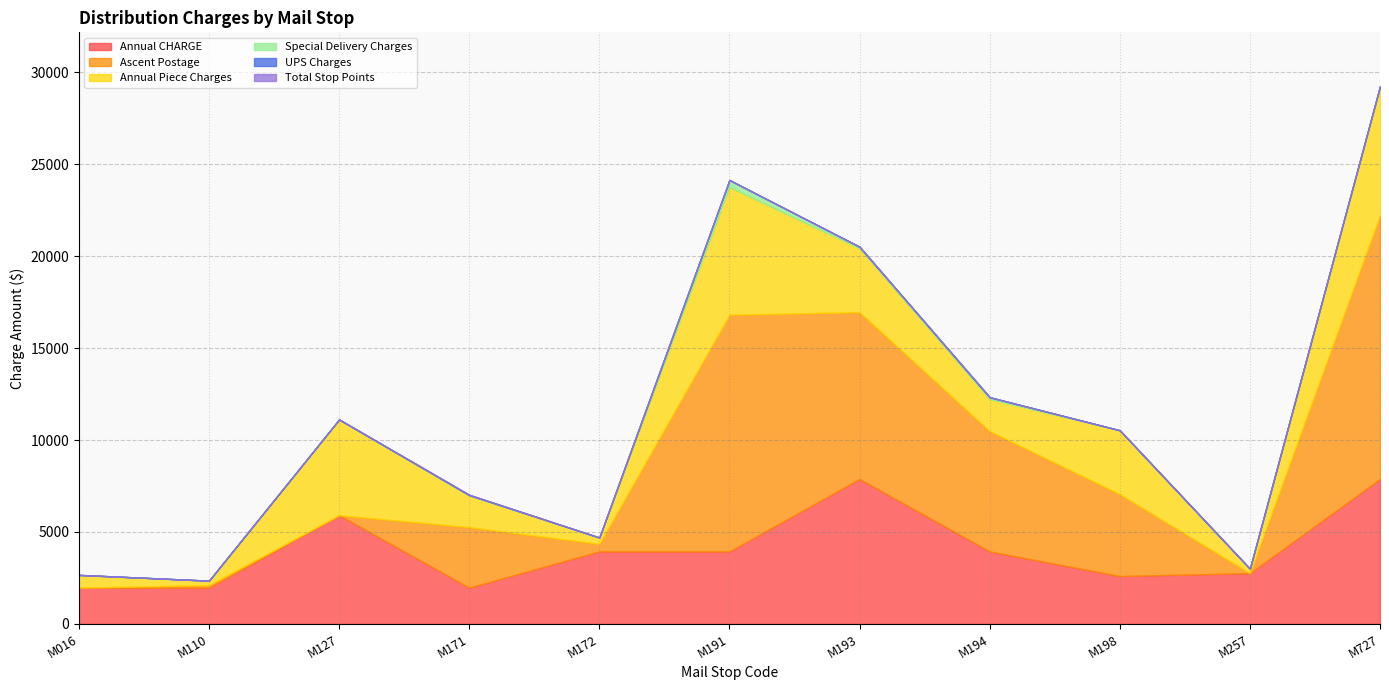

What is the greatest value displayed?

14355.0